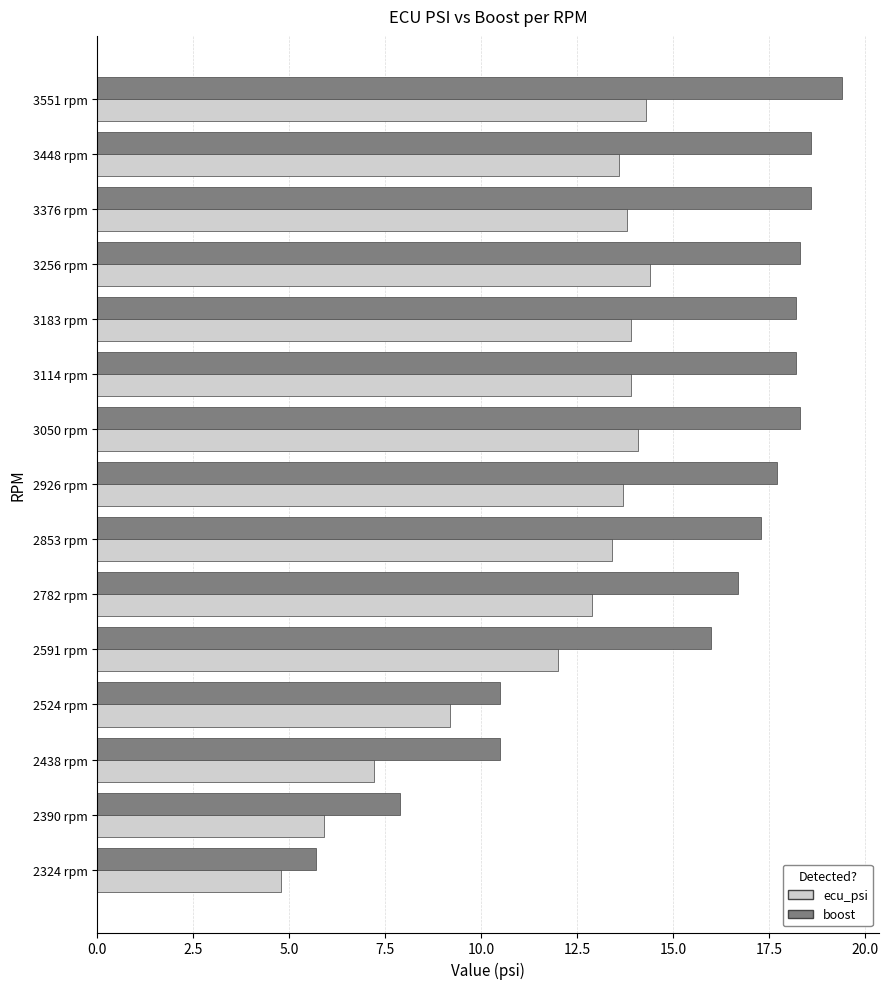

Count the number of data series in this chart.

2